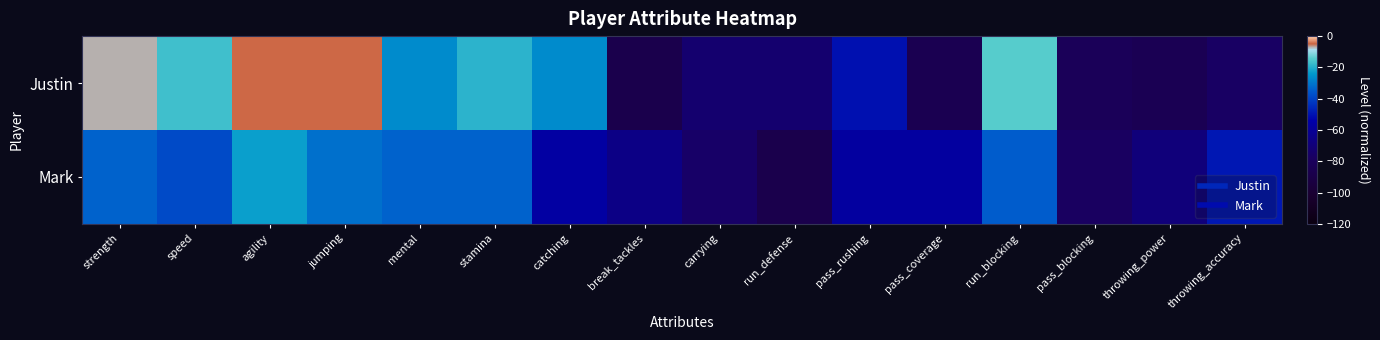

Rank the series at pass_blocking from highest to lowest value.

Mark, Justin